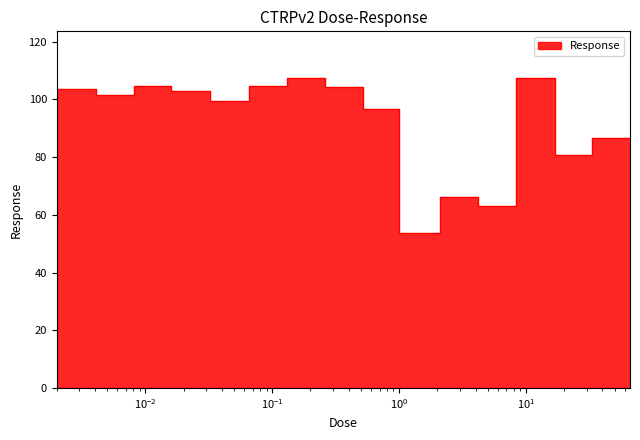

The value at 2.1 is 53.9. True or false?

True